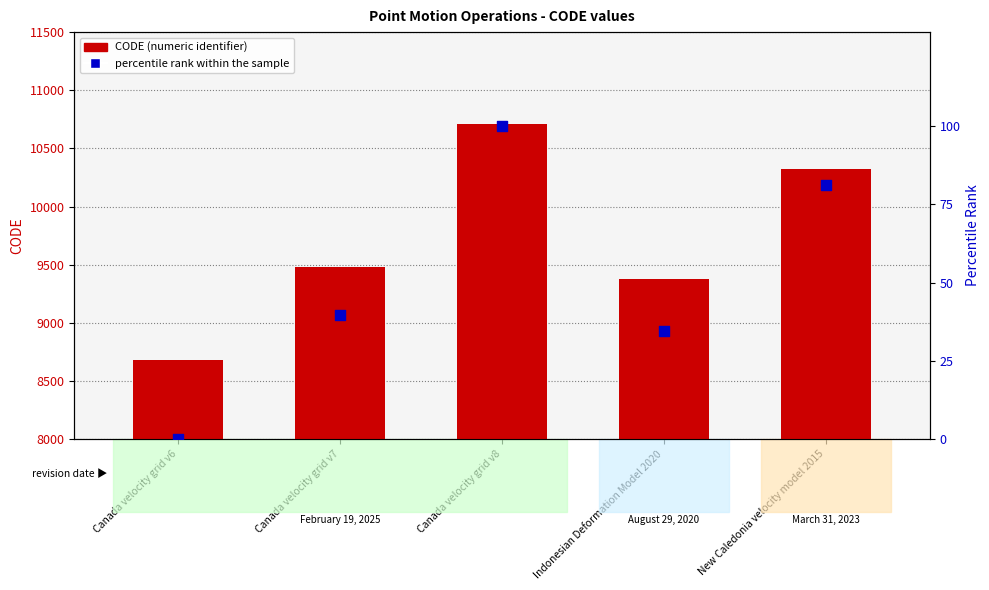

Which series contains the lowest Y value?

percentile rank within the sample